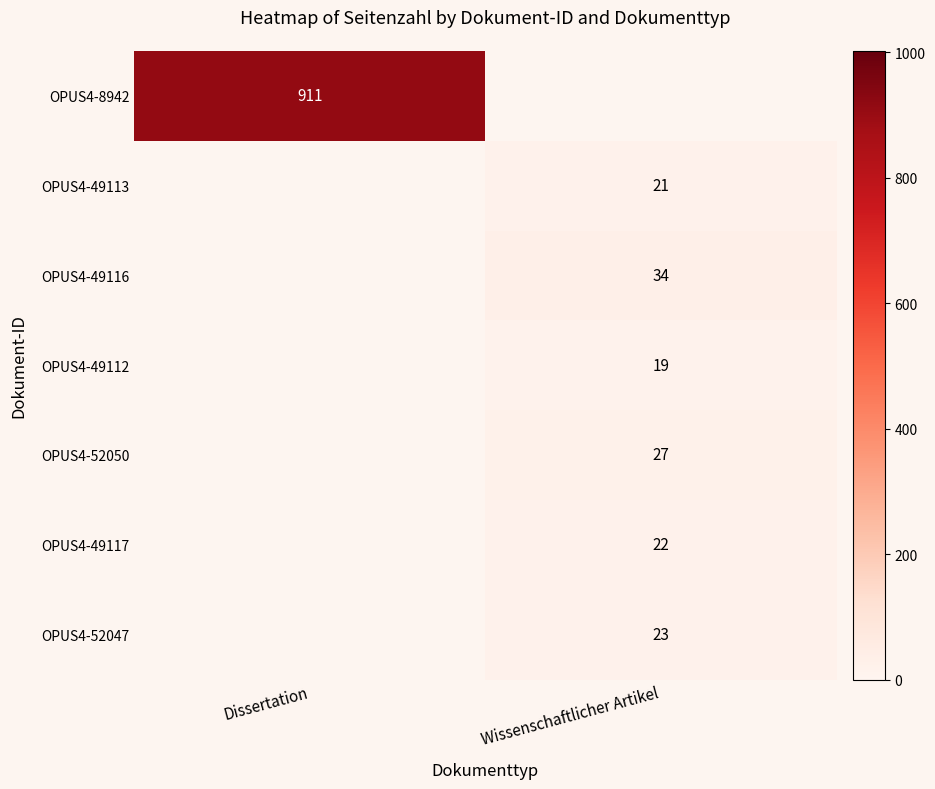

The value of OPUS4-49116 at Wissenschaftlicher Artikel is 34. True or false?

True